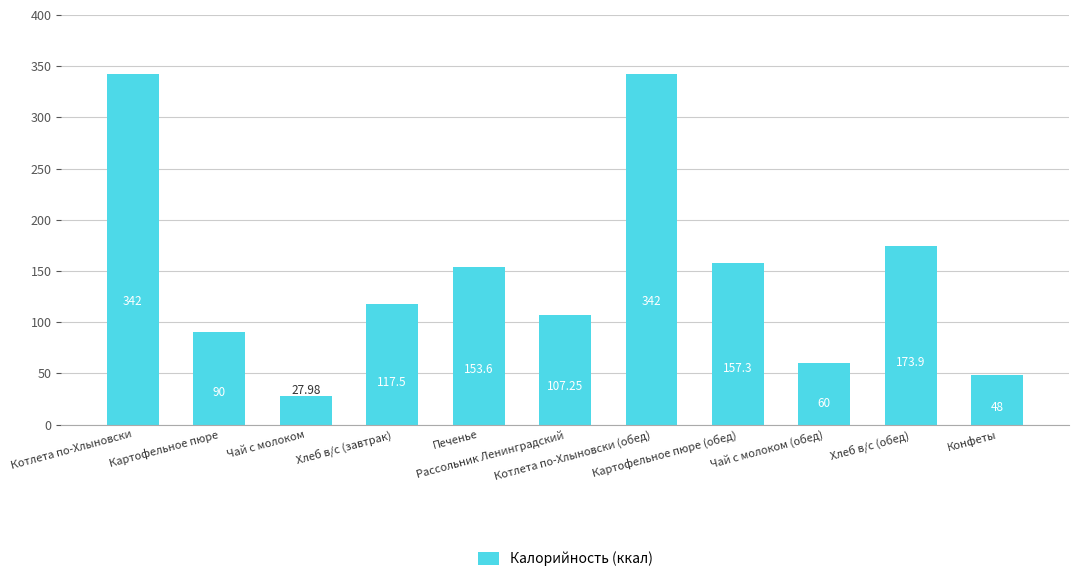

What is the change in value from Котлета по-Хлыновски to Печенье?

-188.4